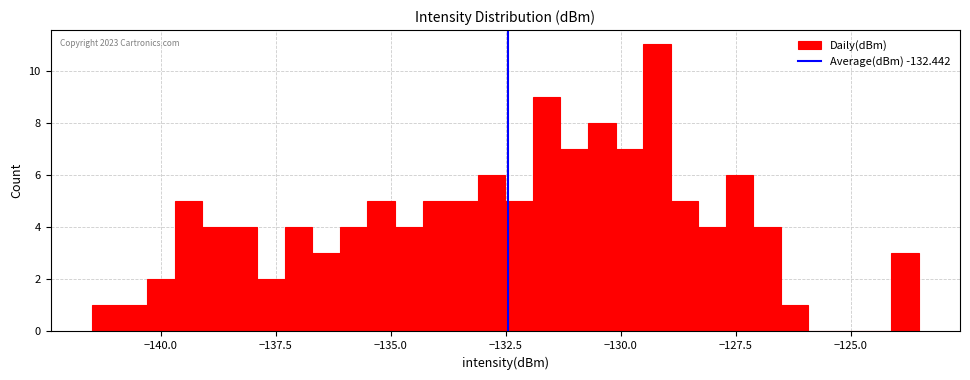

Around what value on the x-axis is the tallest bar? Give the approximate position of its centre, as read against the axis.

-129.0